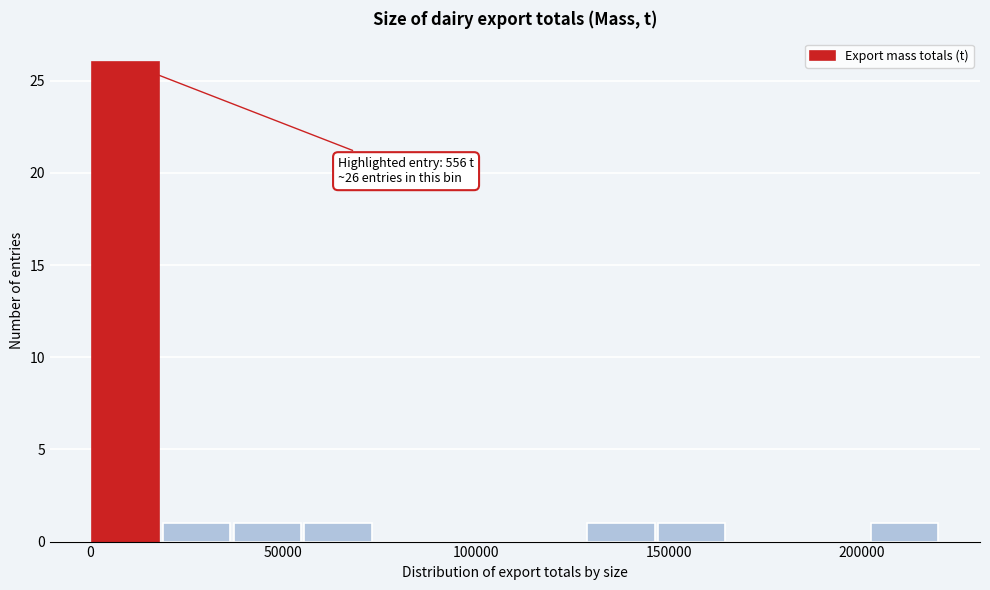

Read against the x-axis, roughly where is the centre of the tallest bar?

10000